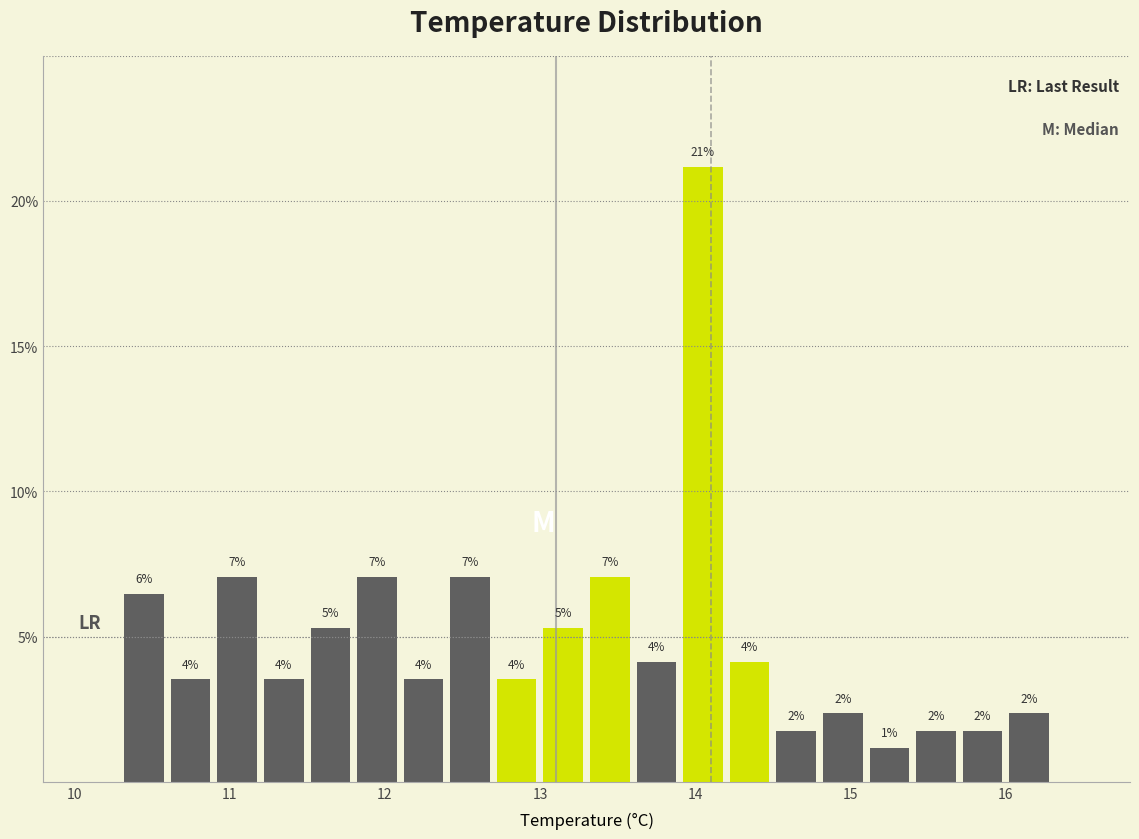

Read against the x-axis, roughly where is the centre of the tallest bar?

14.1